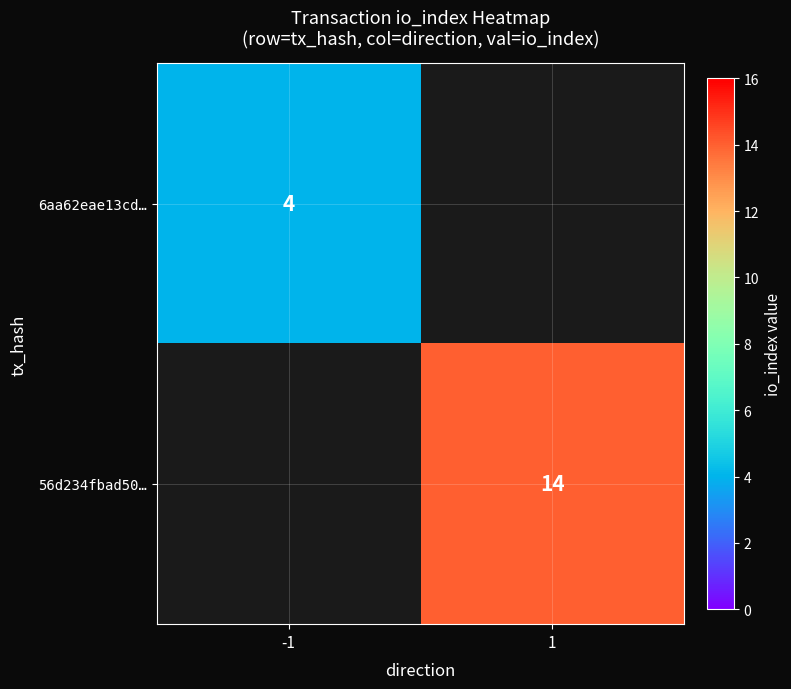

True or false: 56d234fbad50… has a value of 22 at 1.

False